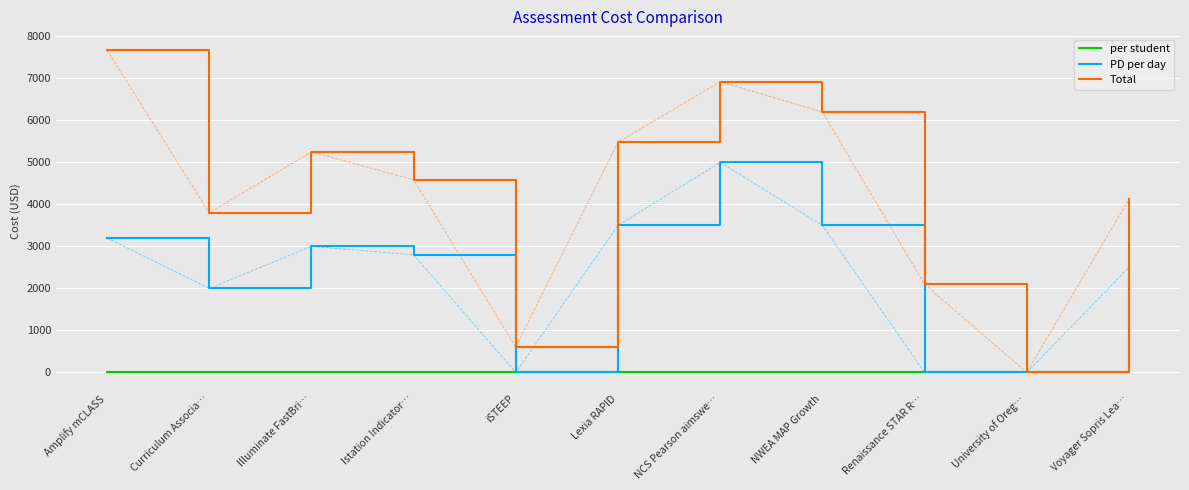

Read the per student value at Amplify mCLASS.

14.9